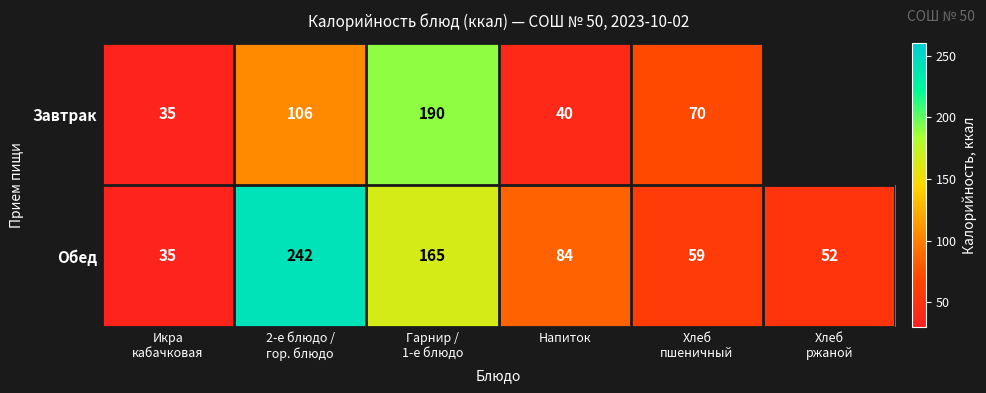

Count the number of data series in this chart.

2